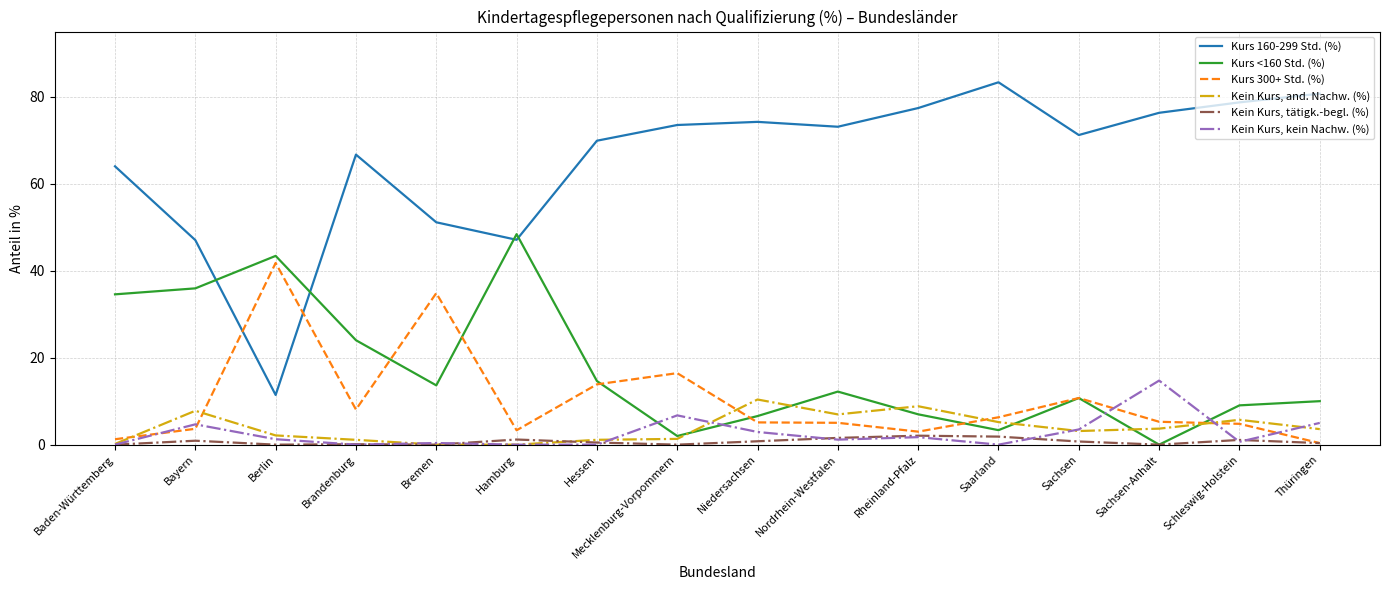

What is the greatest value displayed?

83.3